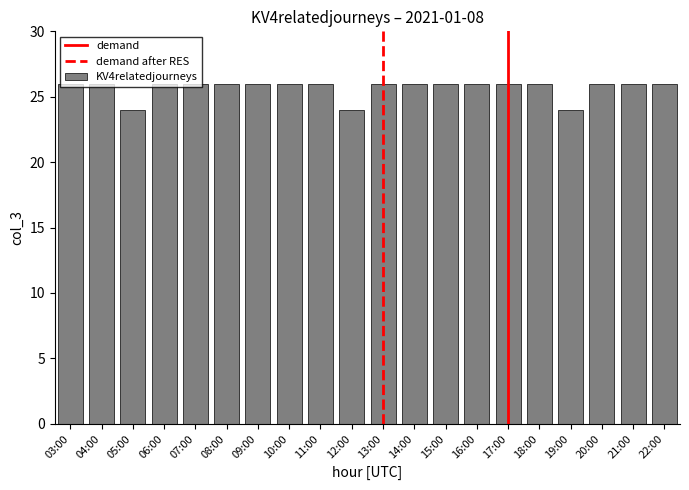

Between 19:00 and 10:00, which is larger?

10:00